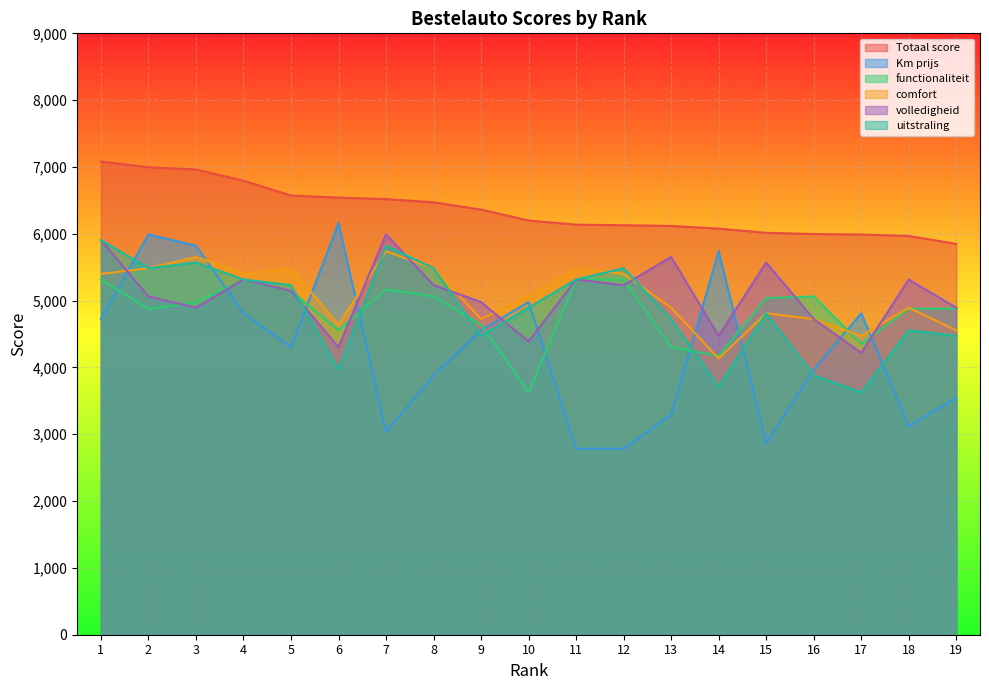

Is the value of comfort at 16 greater than the value of volledigheid at 2?

No